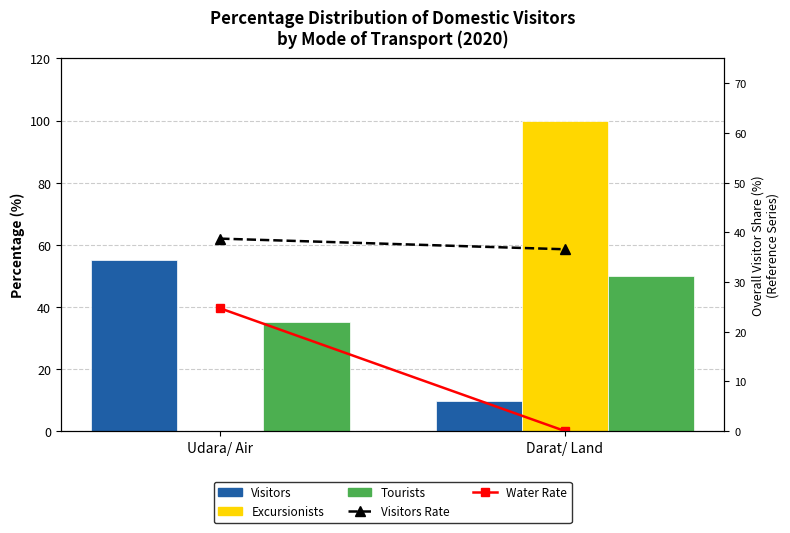

The Water Rate series shows 0.0 at Darat/ Land. True or false?

True